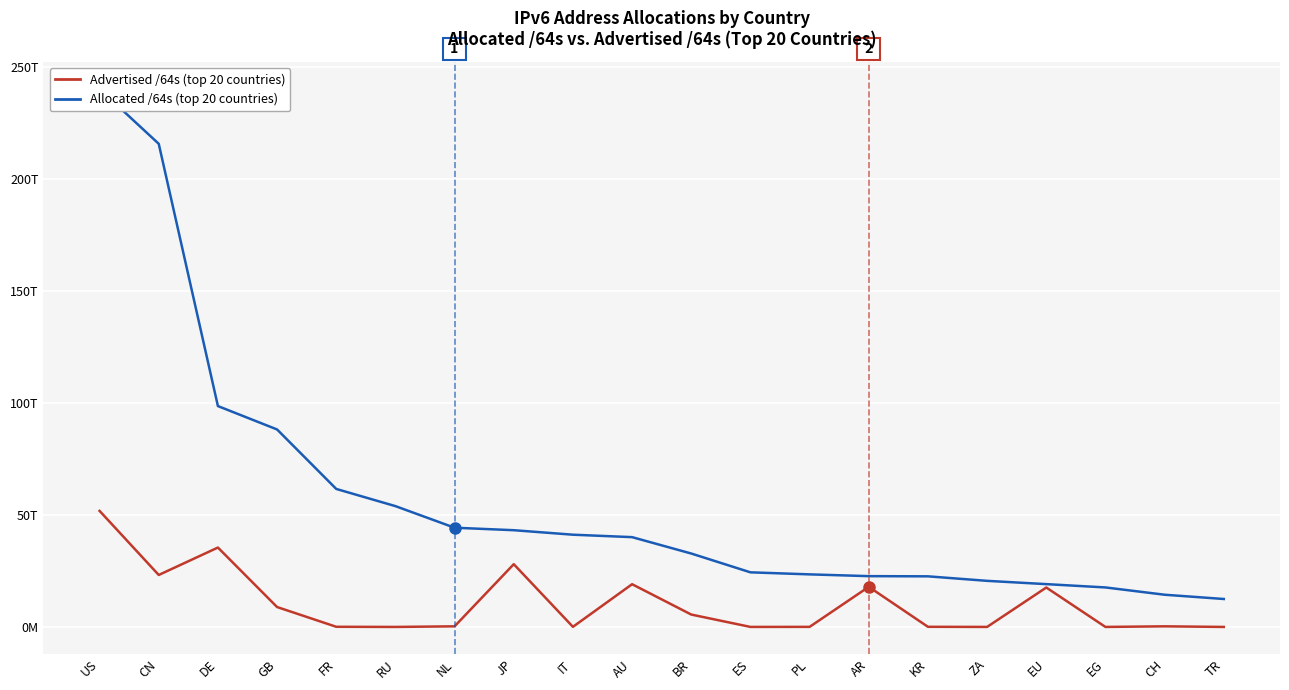

The value of Allocated /64s (top 20 countries) at ES is 24378236338176. True or false?

True